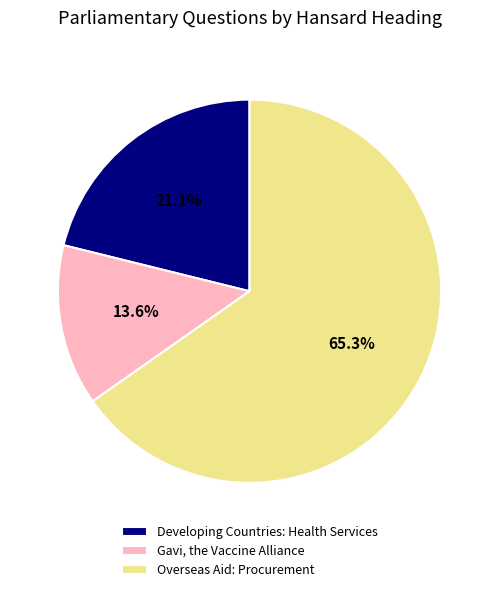

What percentage do Overseas Aid: Procurement and Developing Countries: Health Services together represent?

86.4%